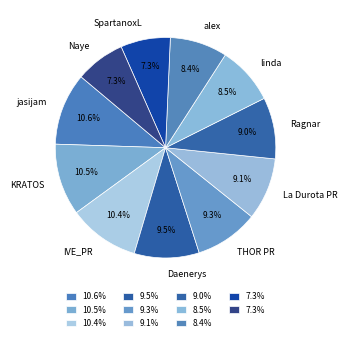

Does alex represent more than half of the total?

No